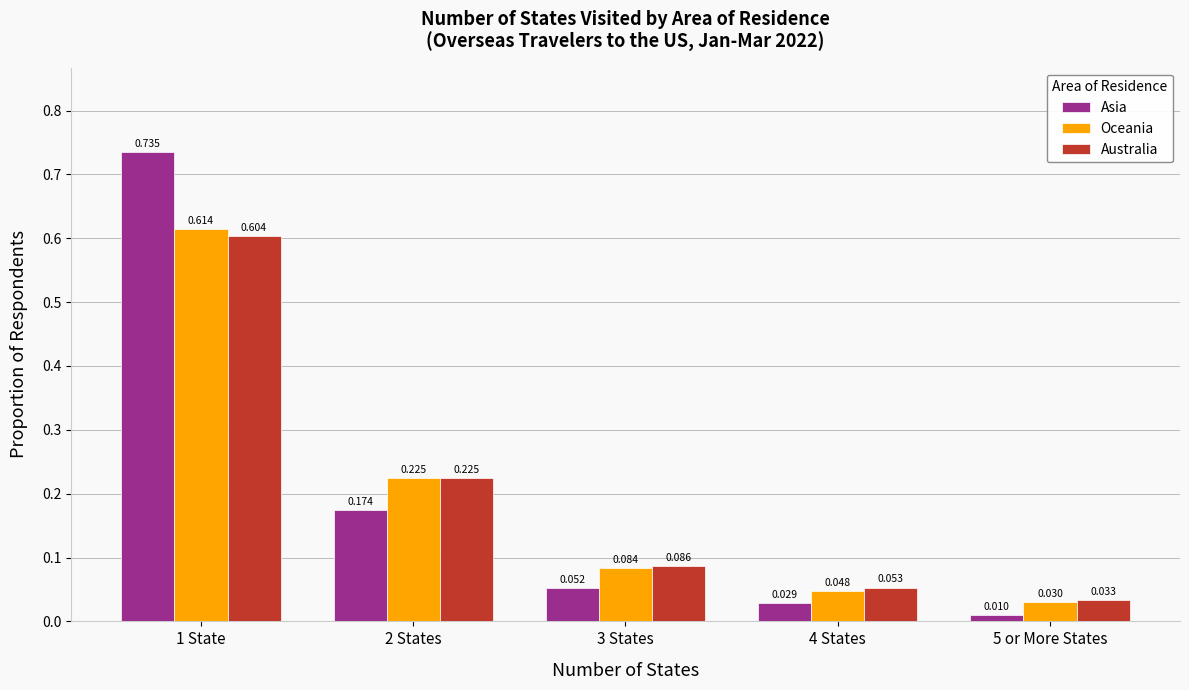

Which series has the widest spread of values?

Asia